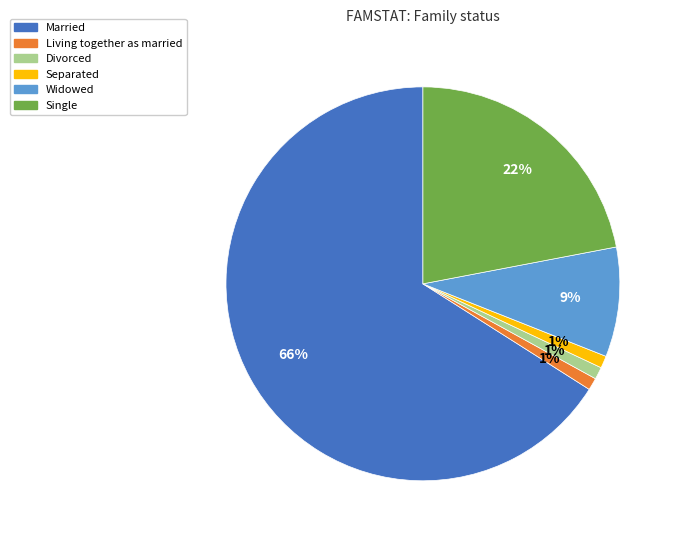

To the nearest percent, what percentage of the pie is Married?

66%